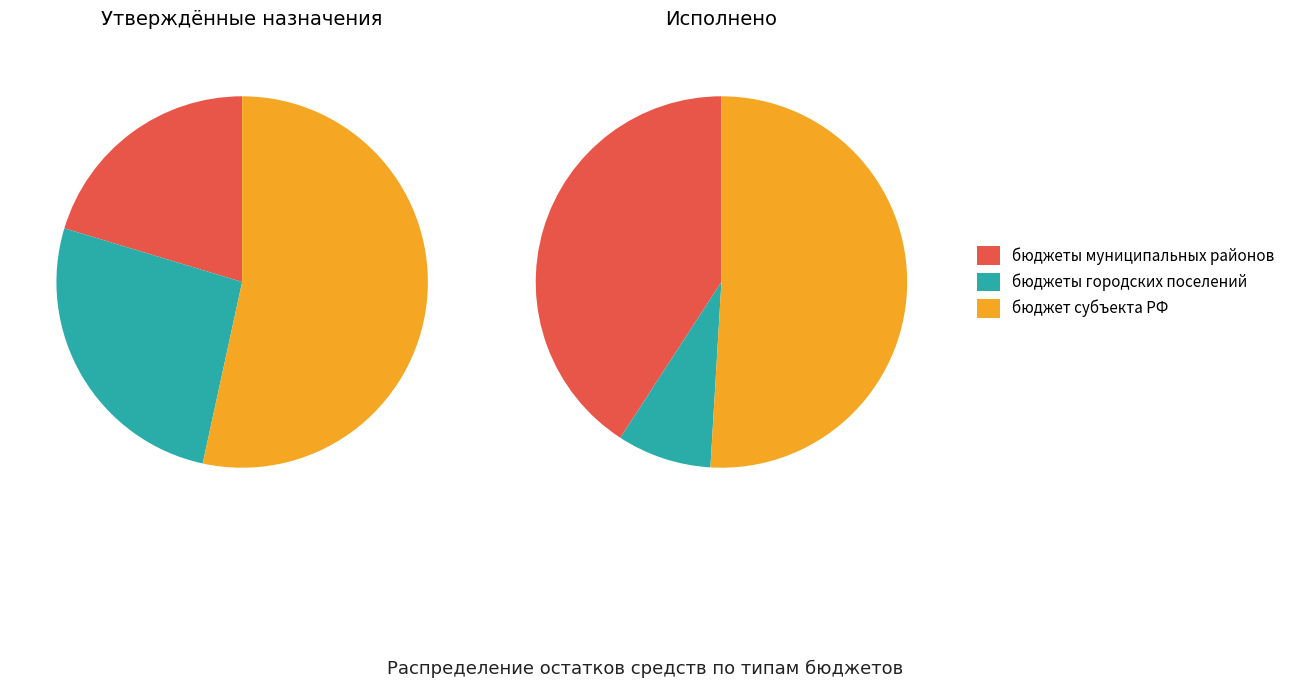

What is the spread (max minus min) of values at уменьшение остатков средств (исполнено)?

298487948.4